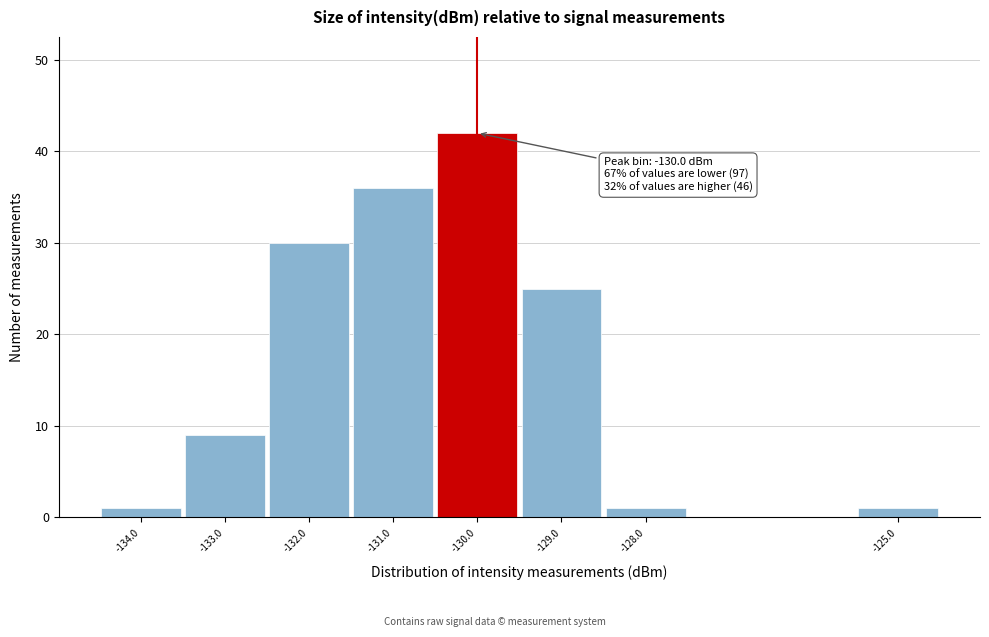

Which range on the x-axis has the tallest bar?

-130.5 to -129.5